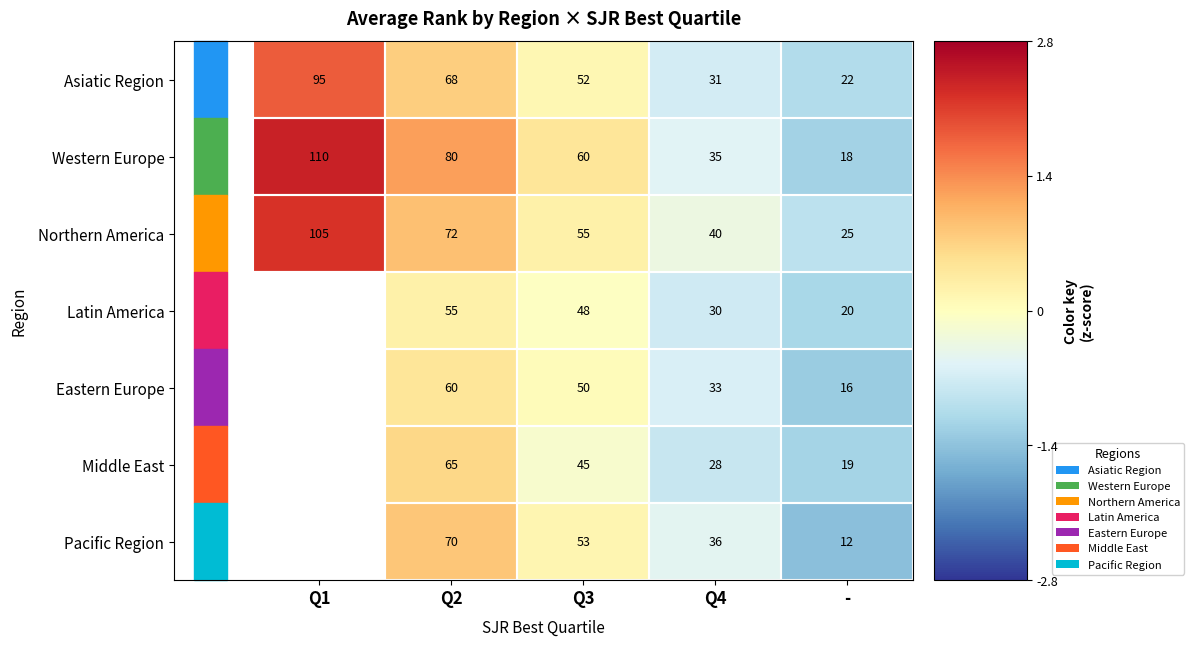

Which category has the lowest value in the Western Europe series?

-